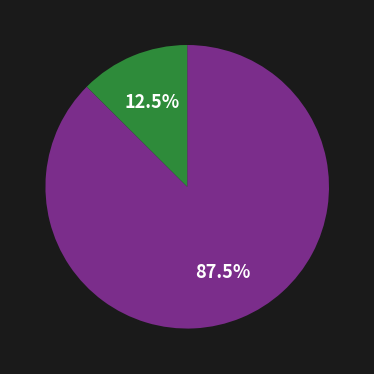

Is there any slice that represents more than half of the pie?

Yes